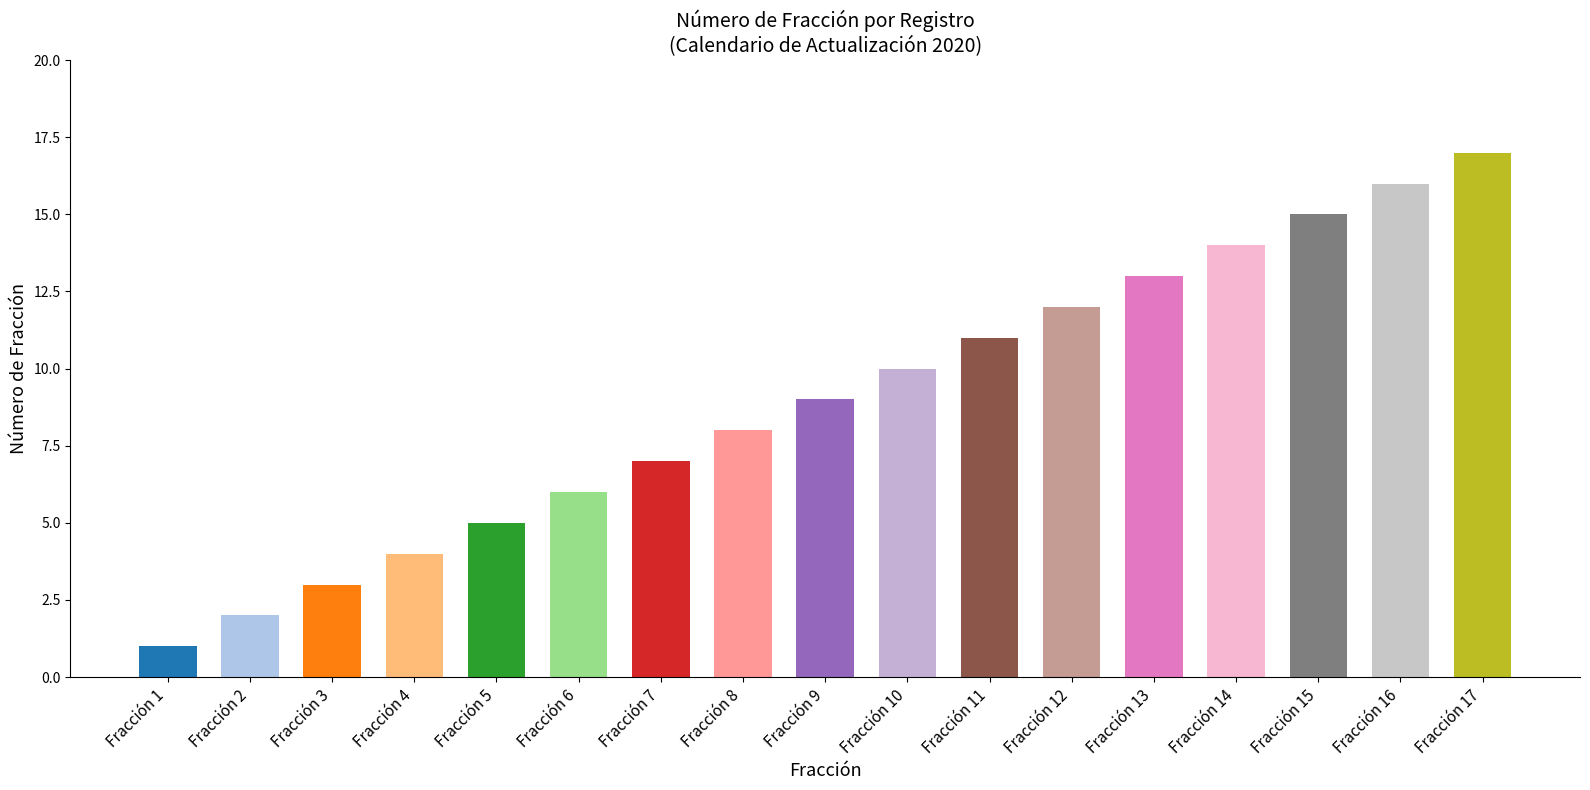

What is the difference between the maximum and second lowest values?

15